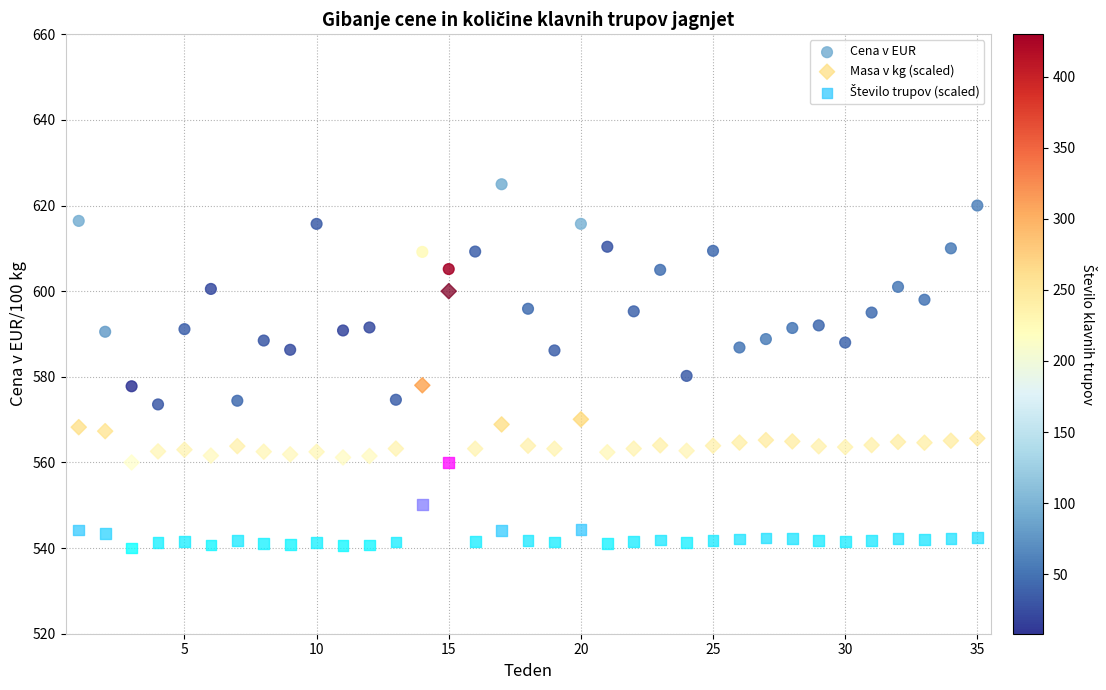

What is the X range (max minus min) for the scatter plot?

34.0